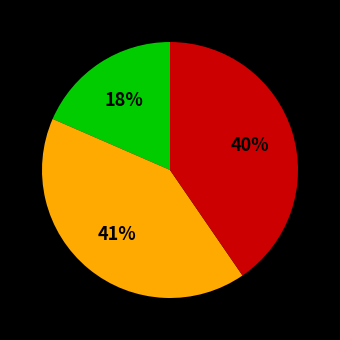

To the nearest percent, what is the average slice percentage?

33%